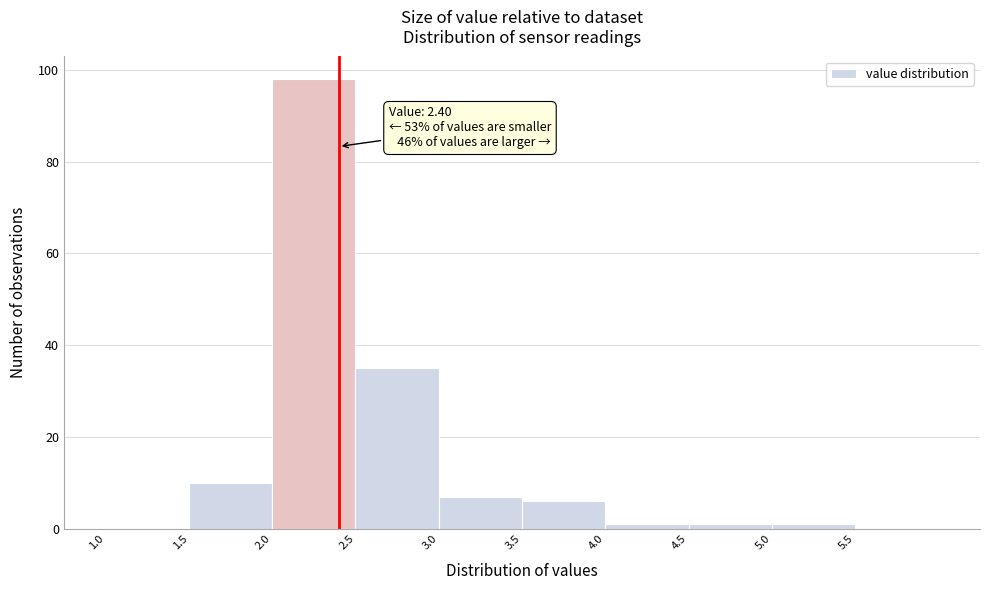

Which range on the x-axis has the tallest bar?

2.0 to 2.5